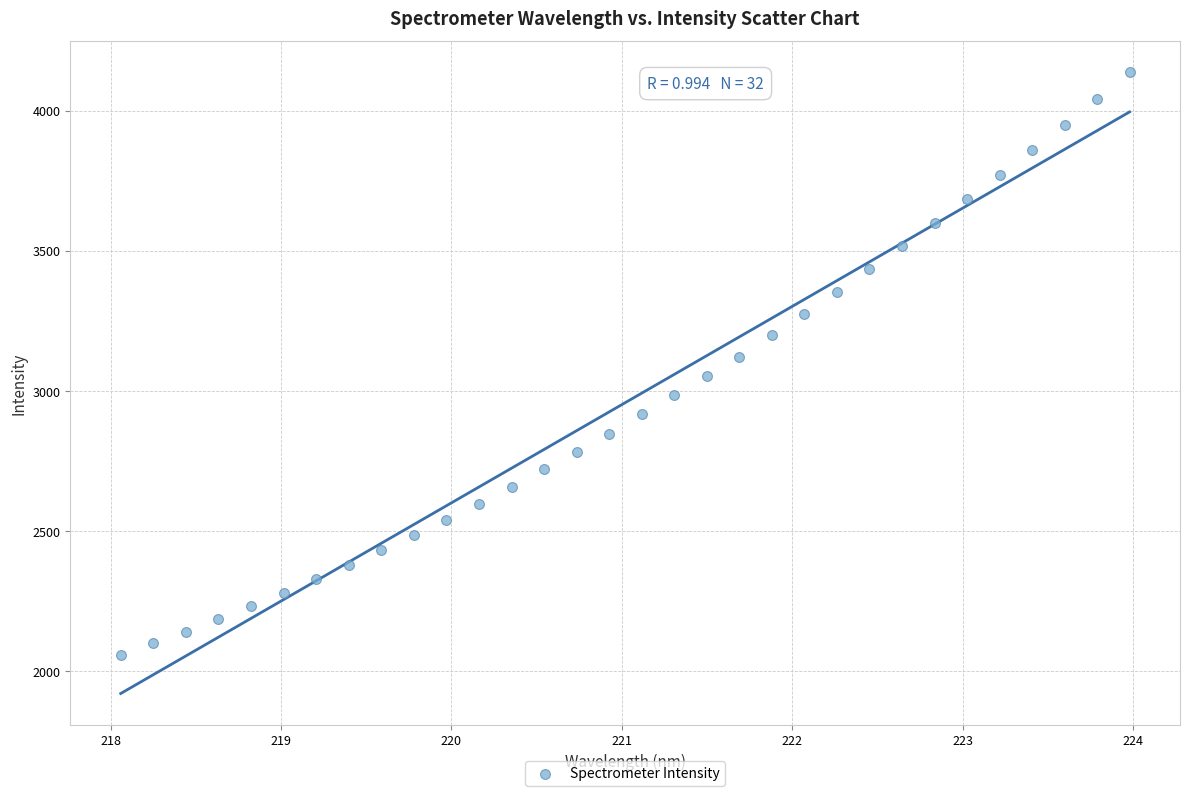

What is the range of X values (max minus min)?

5.9